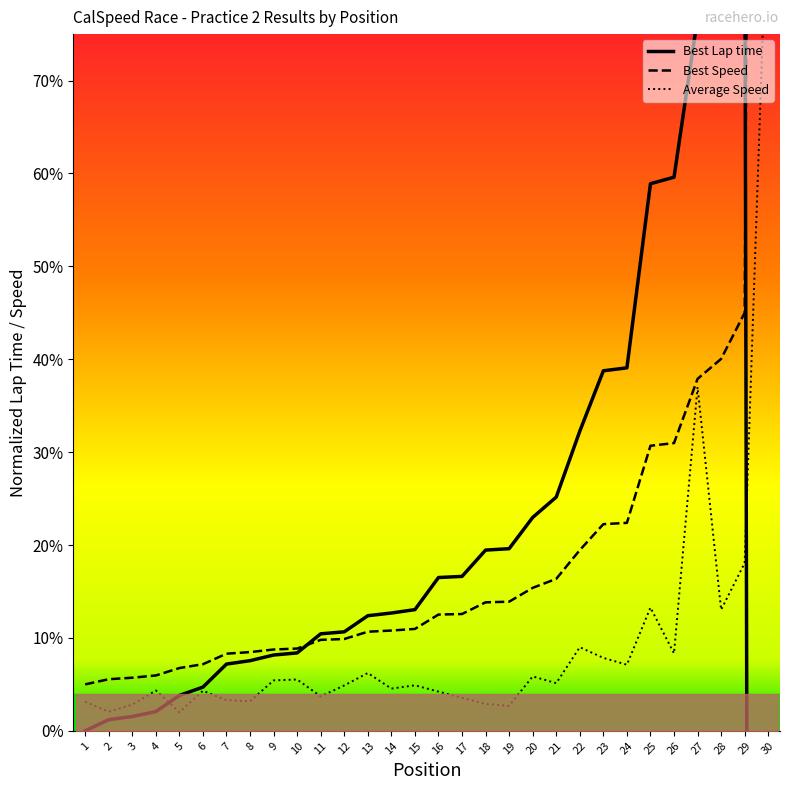

After their last crossing, which series has the higher values: Best Lap time or Best Speed?

Best Speed